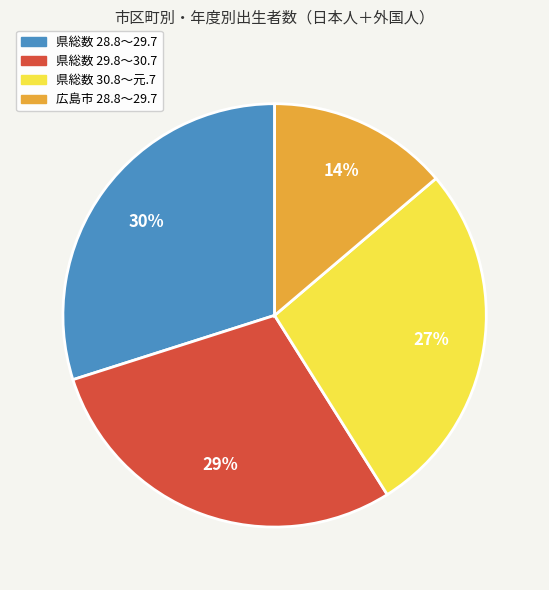

Does any single category account for the majority?

No